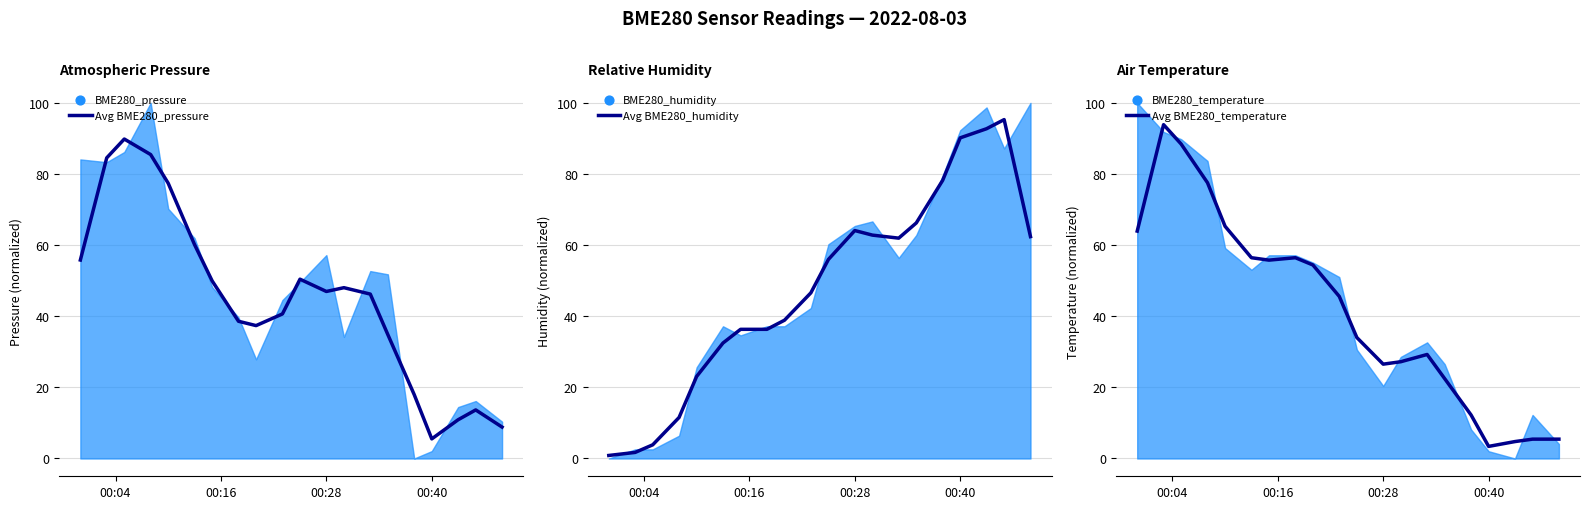

Which series has the largest Y range (max minus min)?

Avg BME280_humidity